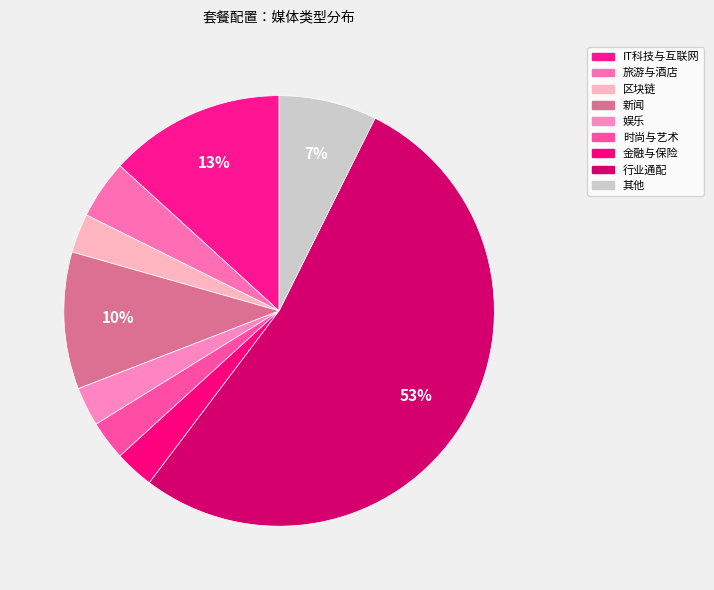

Count the number of slices in the pie.

9